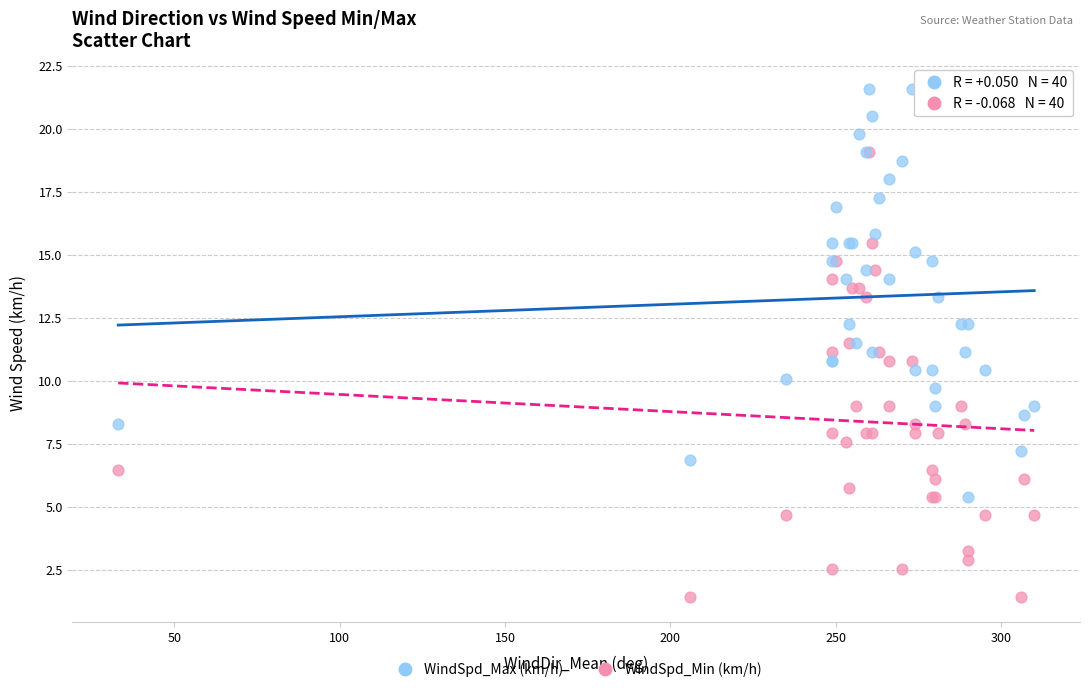

What are all the series names shown in the legend?

WindSpd_Max (km/h), WindSpd_Min (km/h)